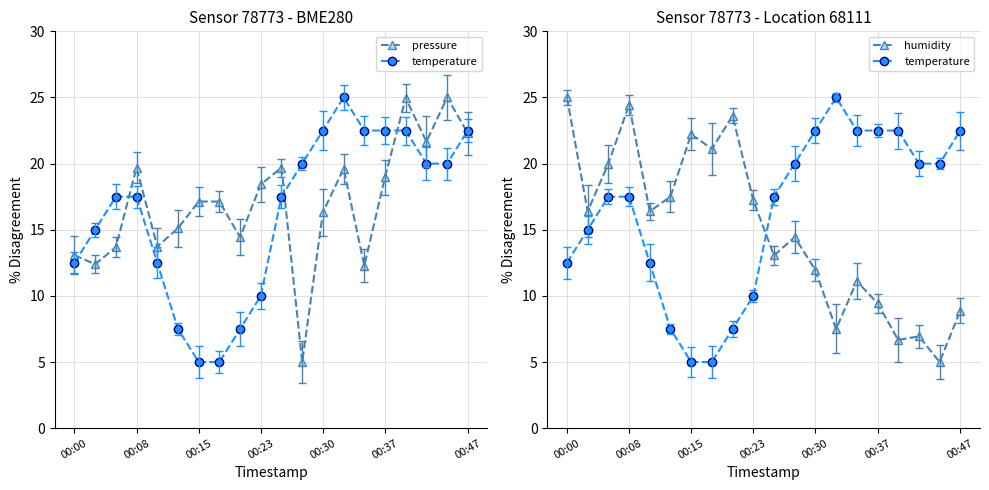

Which series changed the most between 14 and 17?

pressure